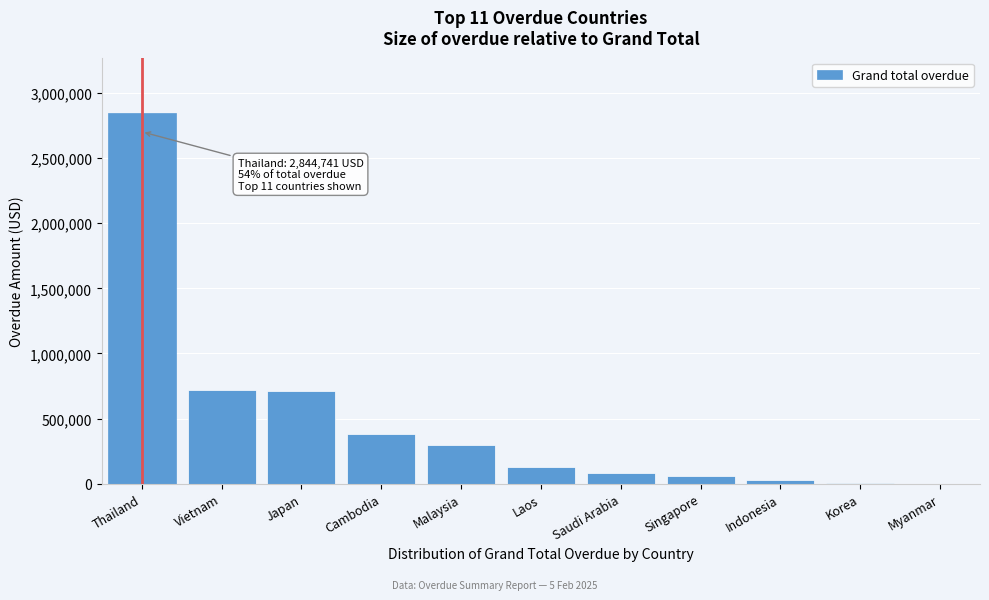

What is the greatest value displayed?

2844741.0